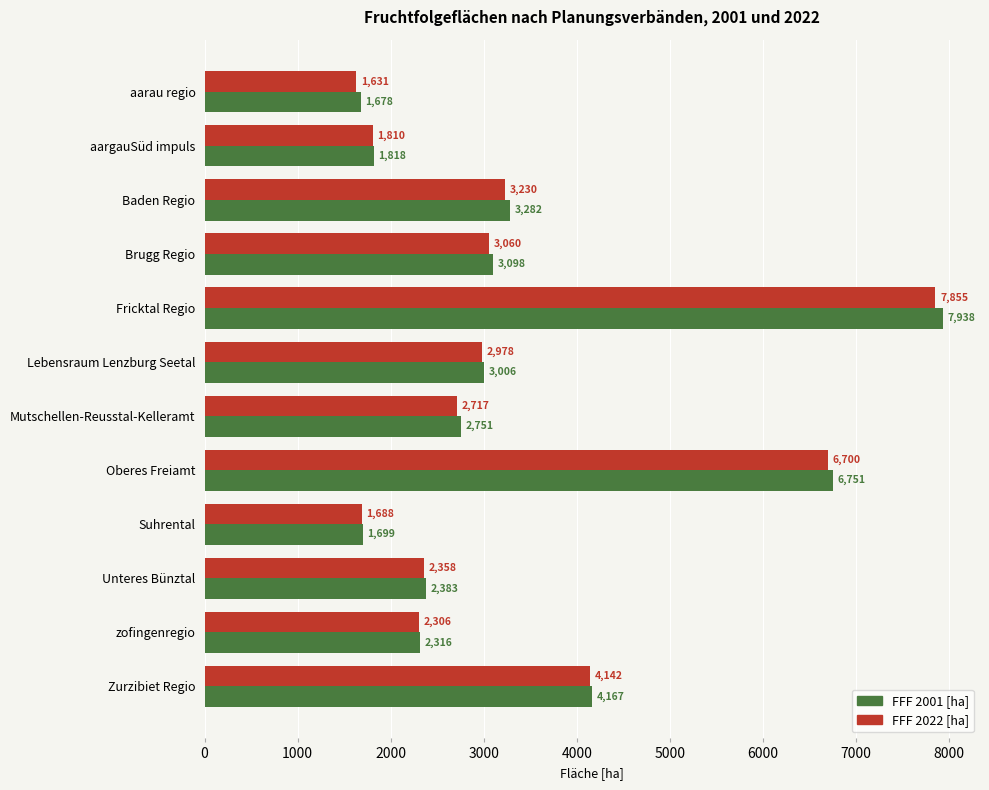

At Baden Regio, list the series in order from smallest to largest.

FFF 2022 [ha], FFF 2001 [ha]